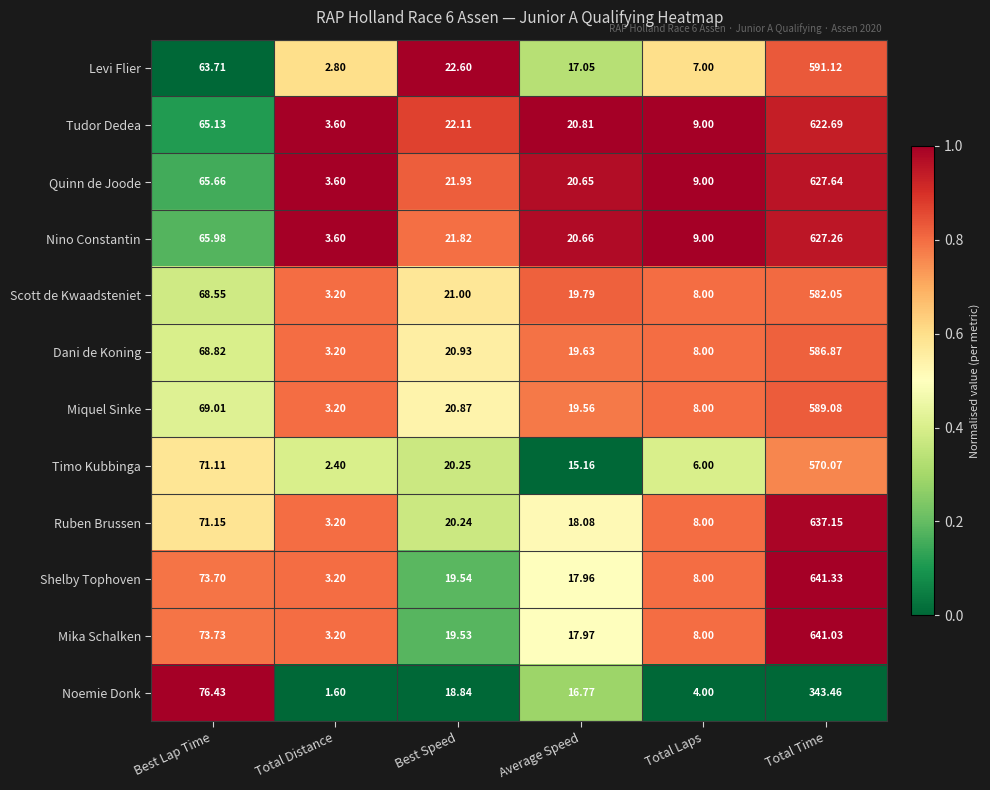

Where is Scott de Kwaadsteniet nearest to the value 292?

Best Lap Time